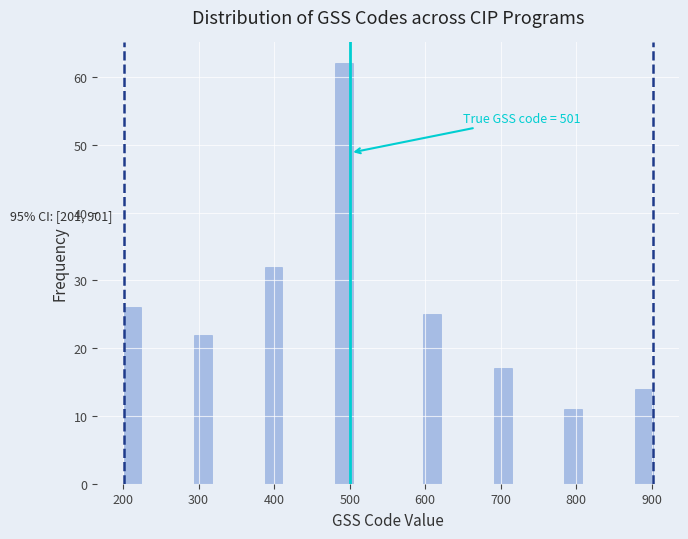

Around what value on the x-axis is the tallest bar? Give the approximate position of its centre, as read against the axis.

490